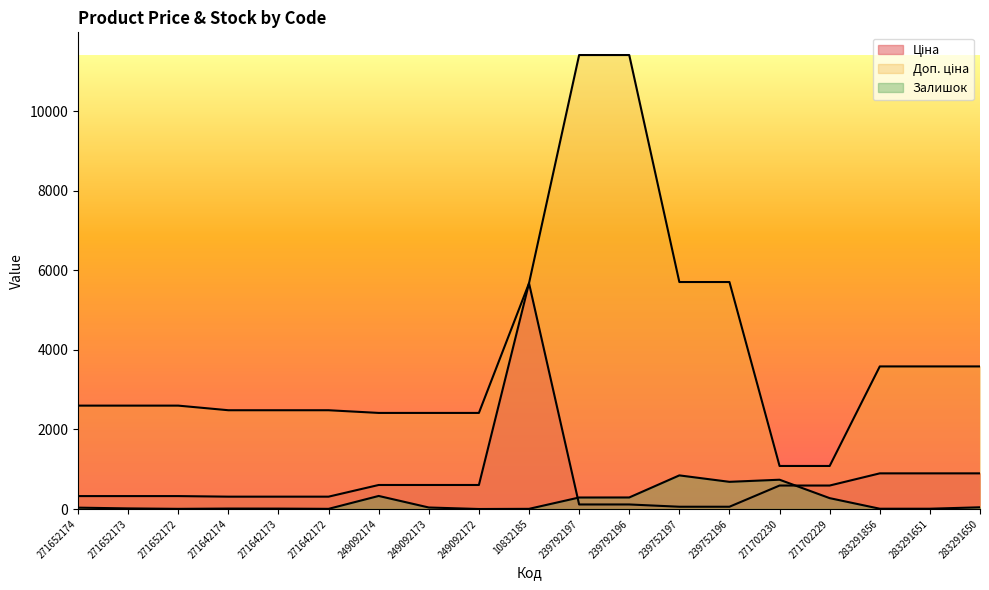

Rank the series by their maximum value, from lowest to highest.

Залишок, Ціна, Доп. ціна